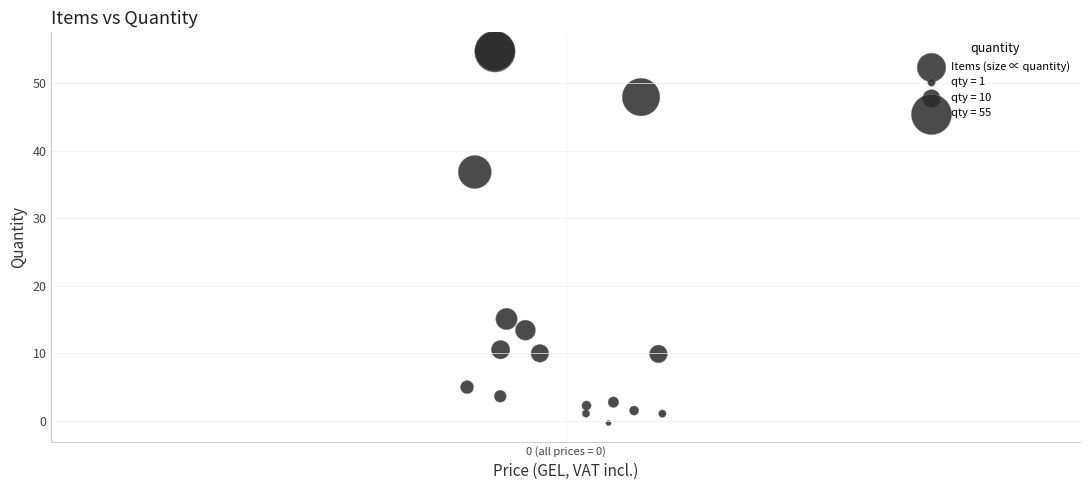

What Y value in the scatter plot is closest to 27?

36.9